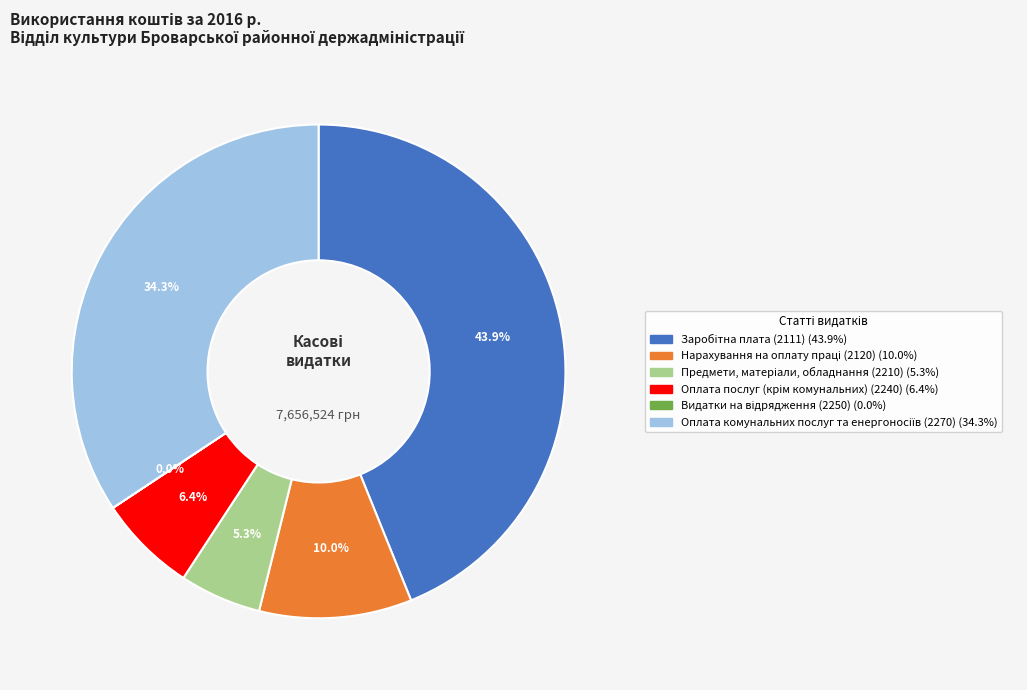

Is there a majority slice in this chart?

No